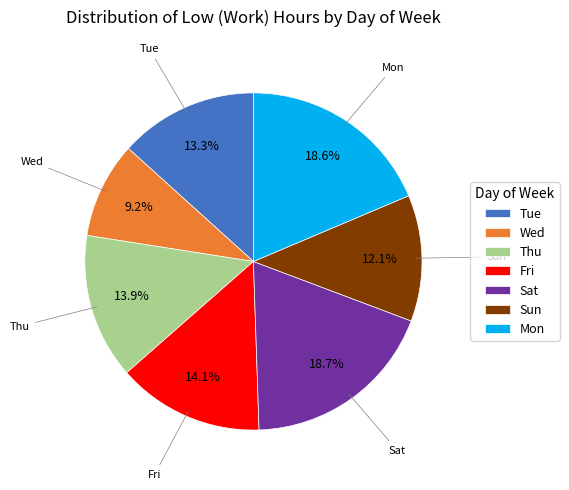

What portion of the pie excludes Fri?

85.9%